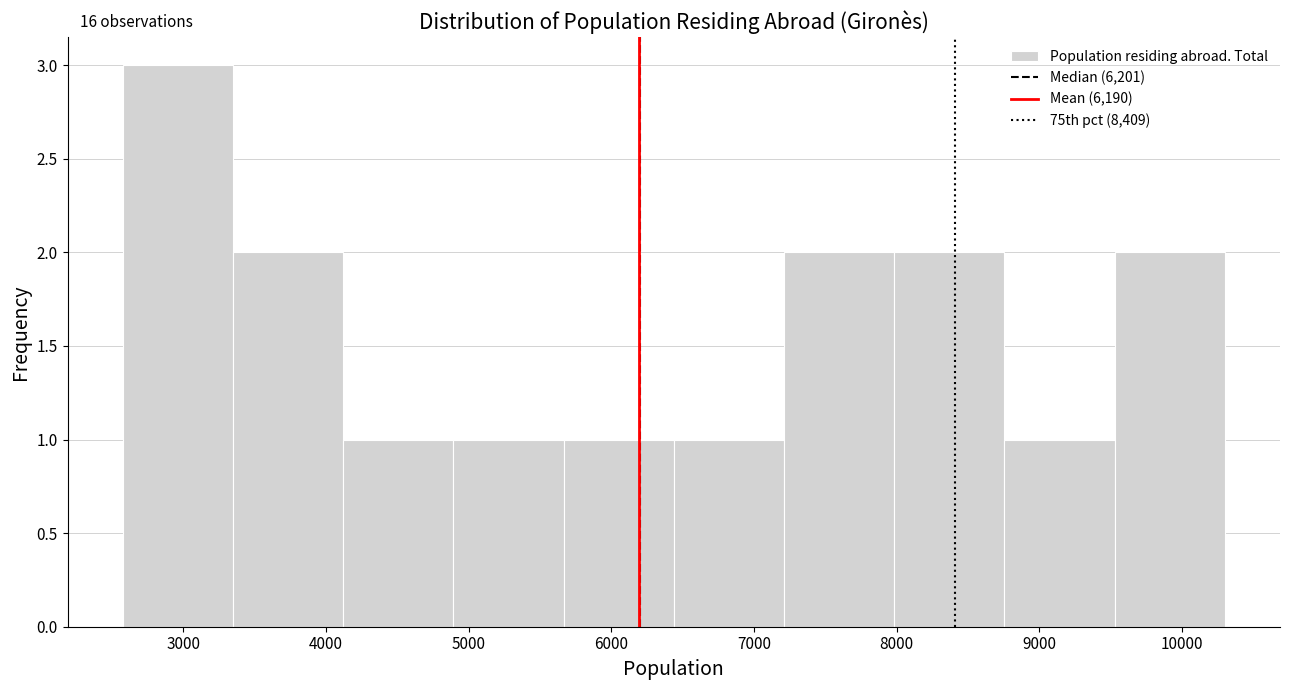

Over which range of the x-axis is the bar tallest?

2600 to 3300